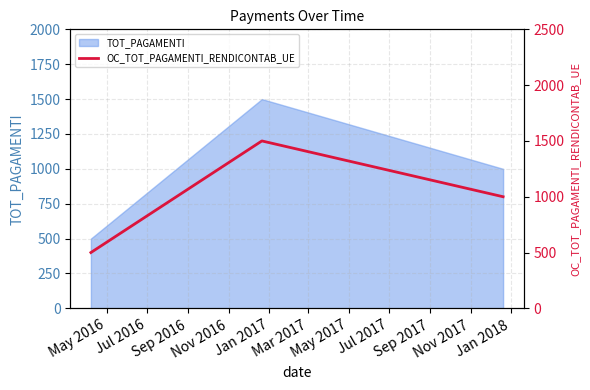

What position from the left is May 2016?

1